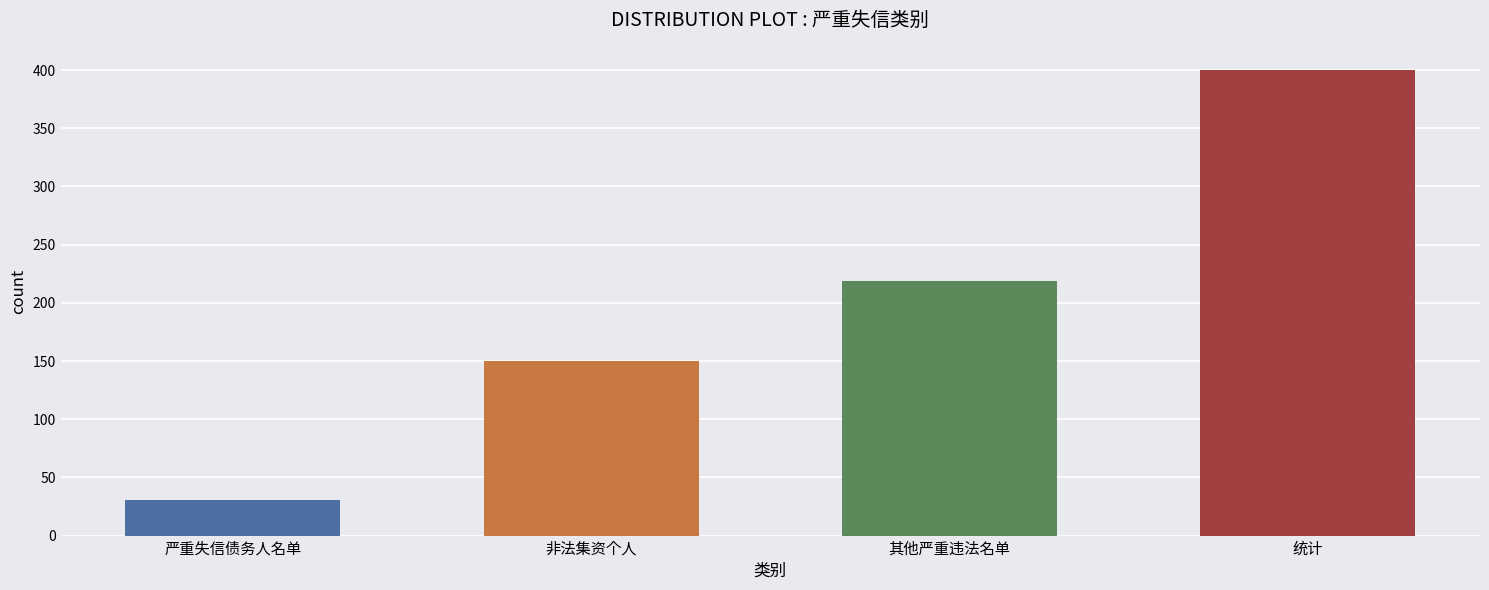

The chart shows a value of 171 at 统计. True or false?

False